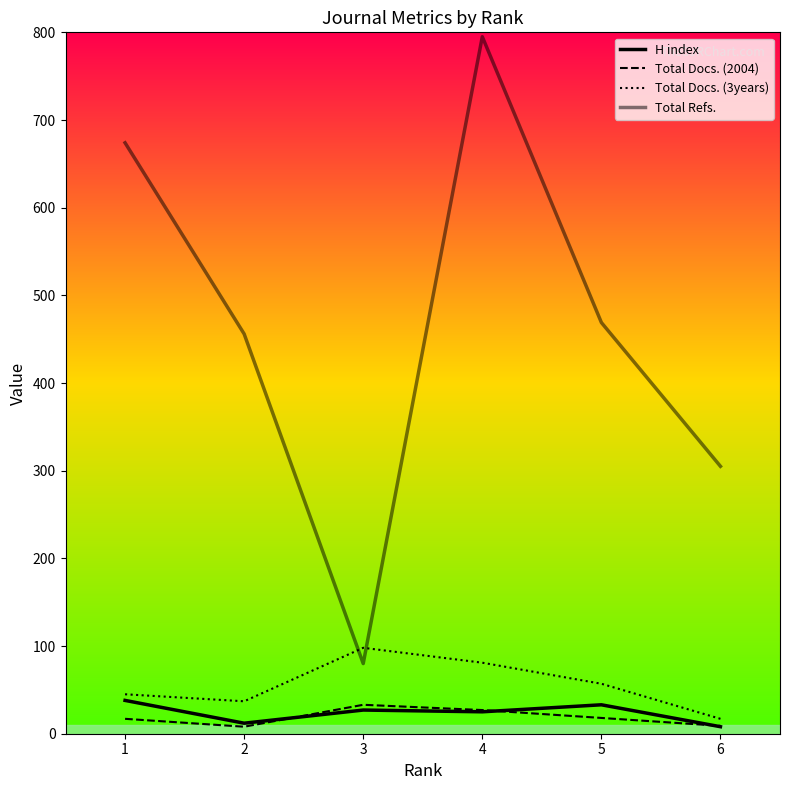

What is the value of the H index point at the 2nd from the left?

12